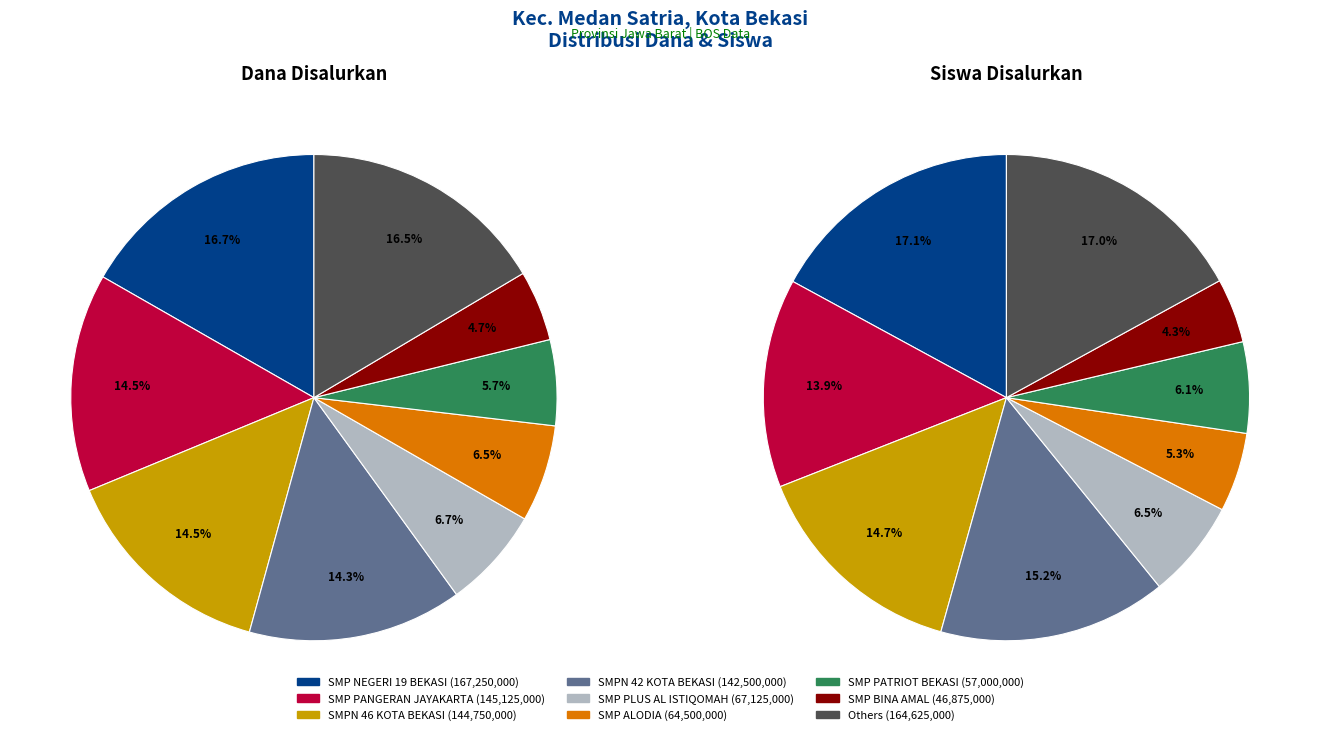

Is 9 the majority of the pie?

No